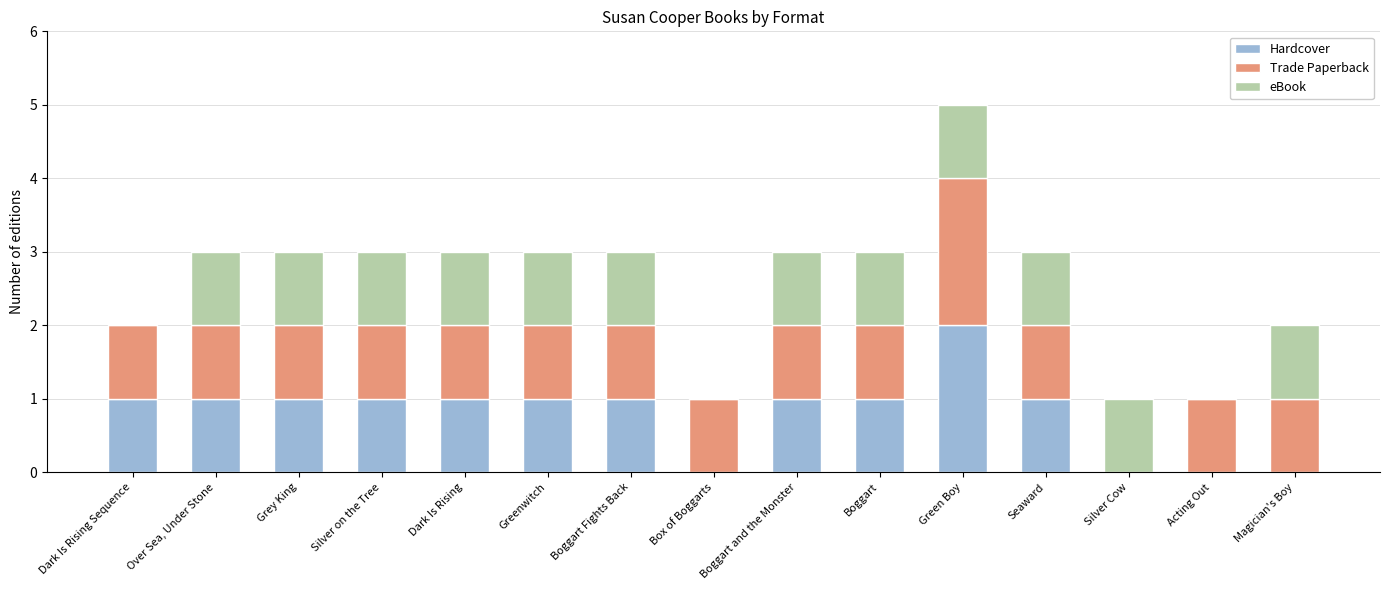

True or false: Hardcover has a value of -1 at Silver Cow.

False